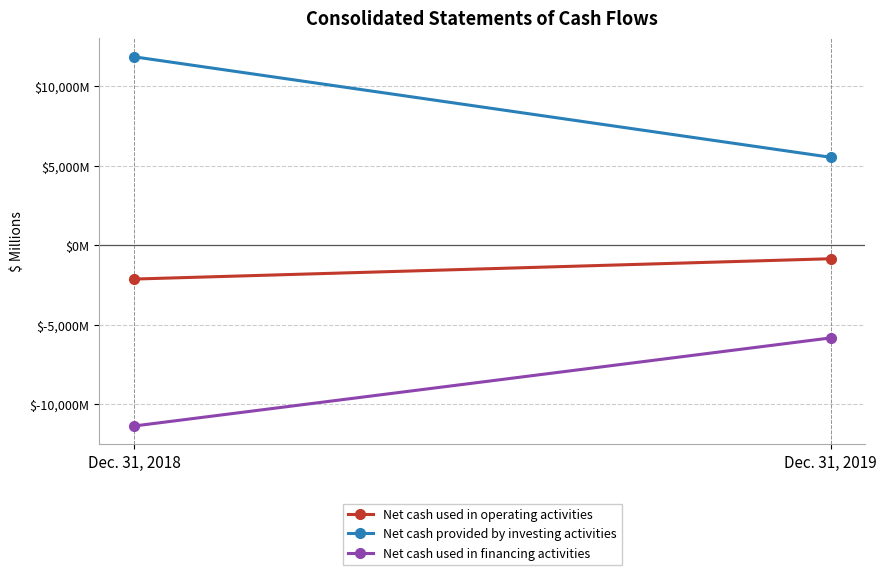

Reading right to left, what are all the values shown in this chart?

Net cash used in operating activities: Dec. 31, 2019=-841	Dec. 31, 2018=-2119
Net cash provided by investing activities: Dec. 31, 2019=5543	Dec. 31, 2018=11862
Net cash used in financing activities: Dec. 31, 2019=-5822	Dec. 31, 2018=-11362